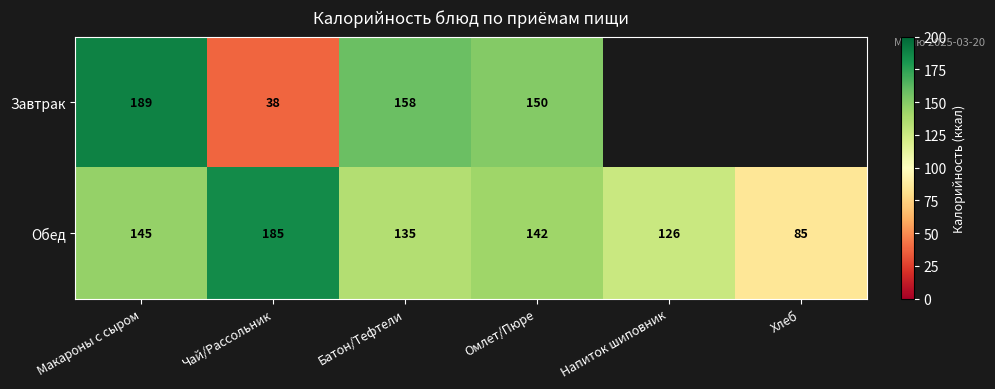

At which label does Обед first exceed 142?

Макароны с сыром